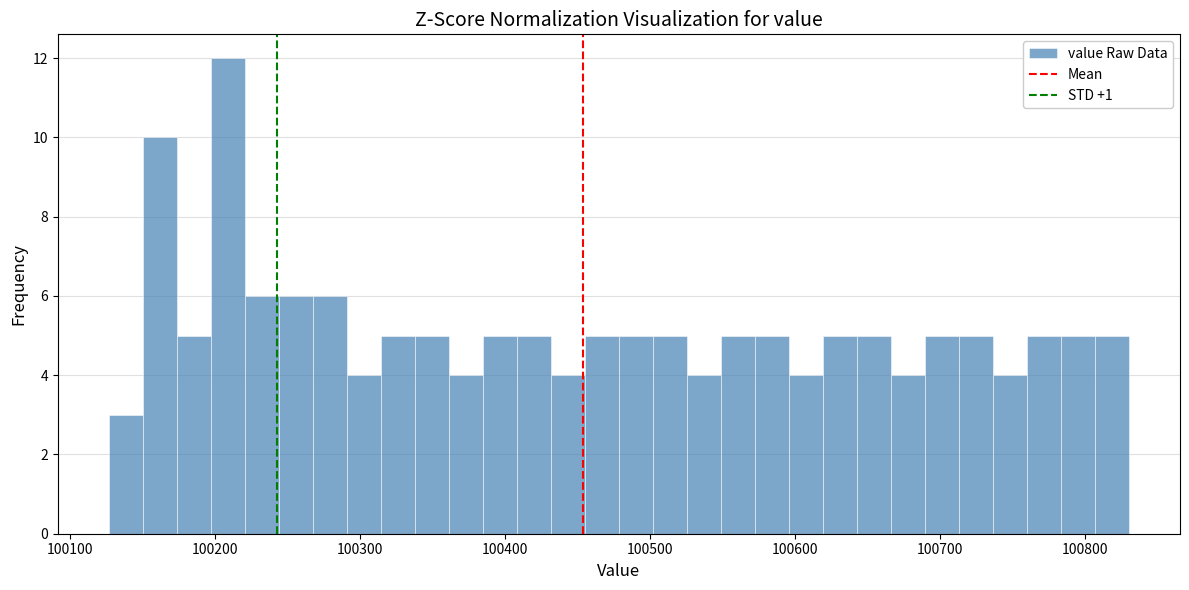

Read against the x-axis, roughly where is the centre of the tallest bar?

100210